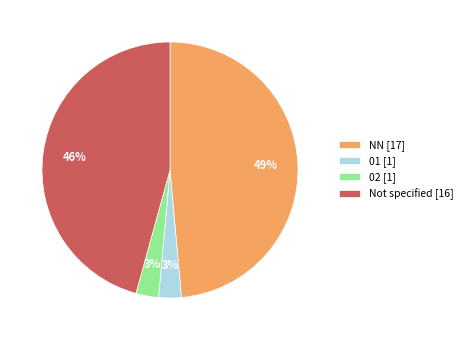

Count the number of slices in the pie.

4